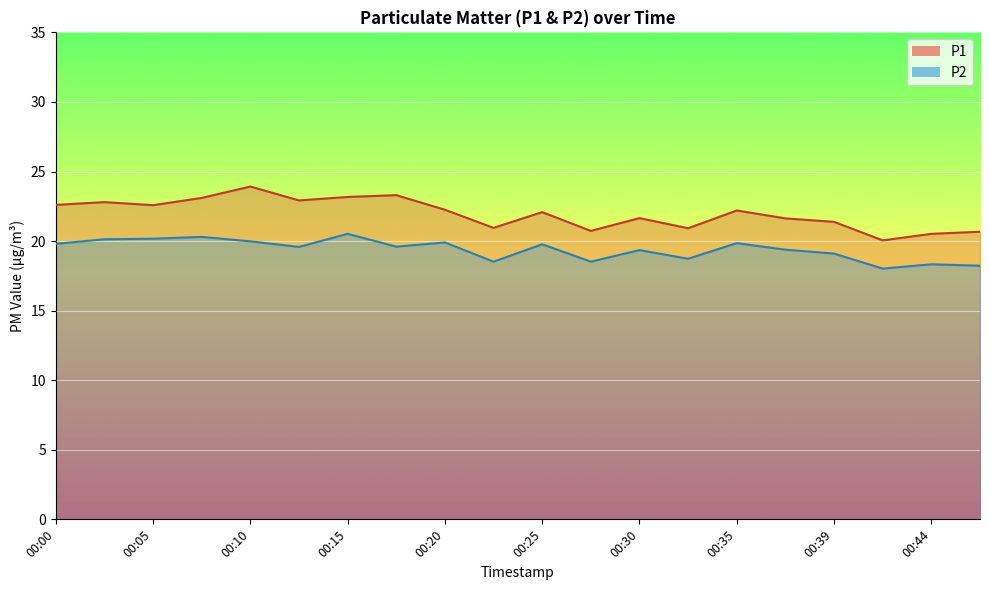

What is the spread (max minus min) of values at 00:03?

2.7